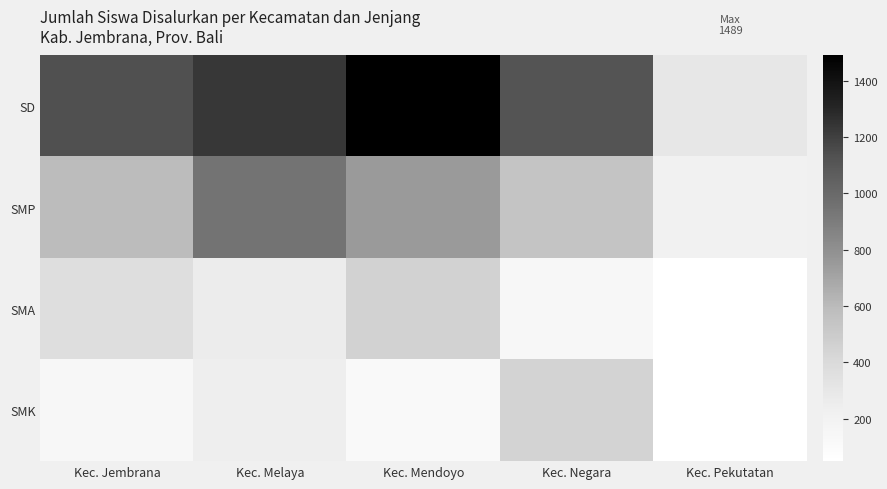

At which category does the chart reach its peak across all series?

Kec. Mendoyo